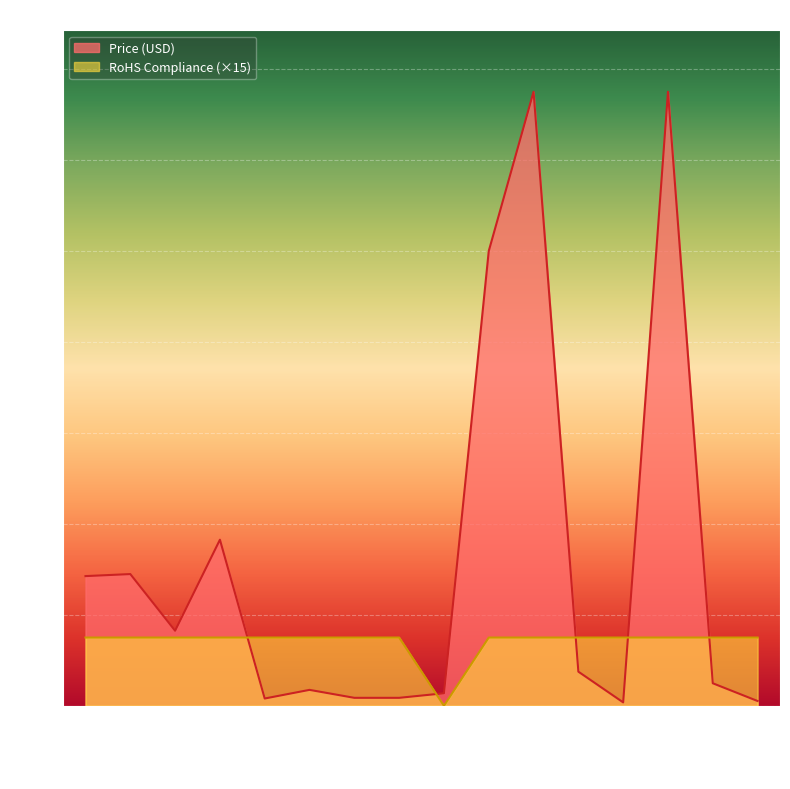

What is the value of the RoHS Compliance point at the 11th from the left?

15.0